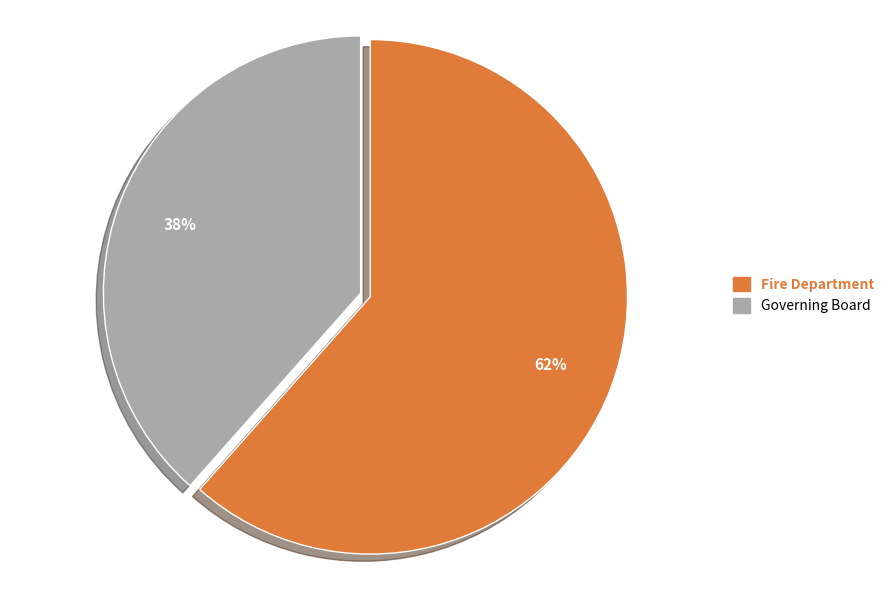

Is it true that Governing Board is 38% of the pie?

True